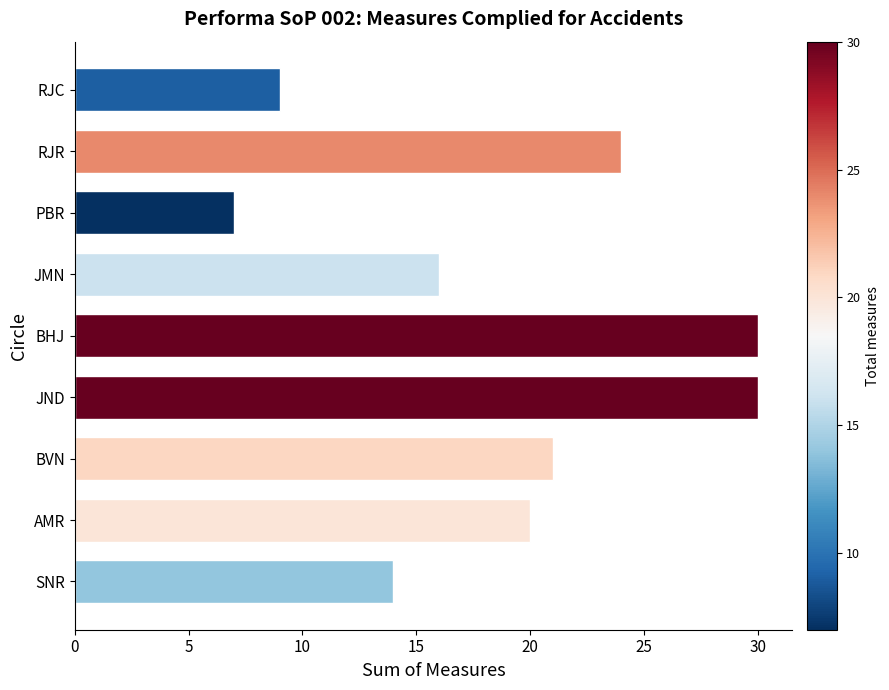

What position from the bottom is JND?

4